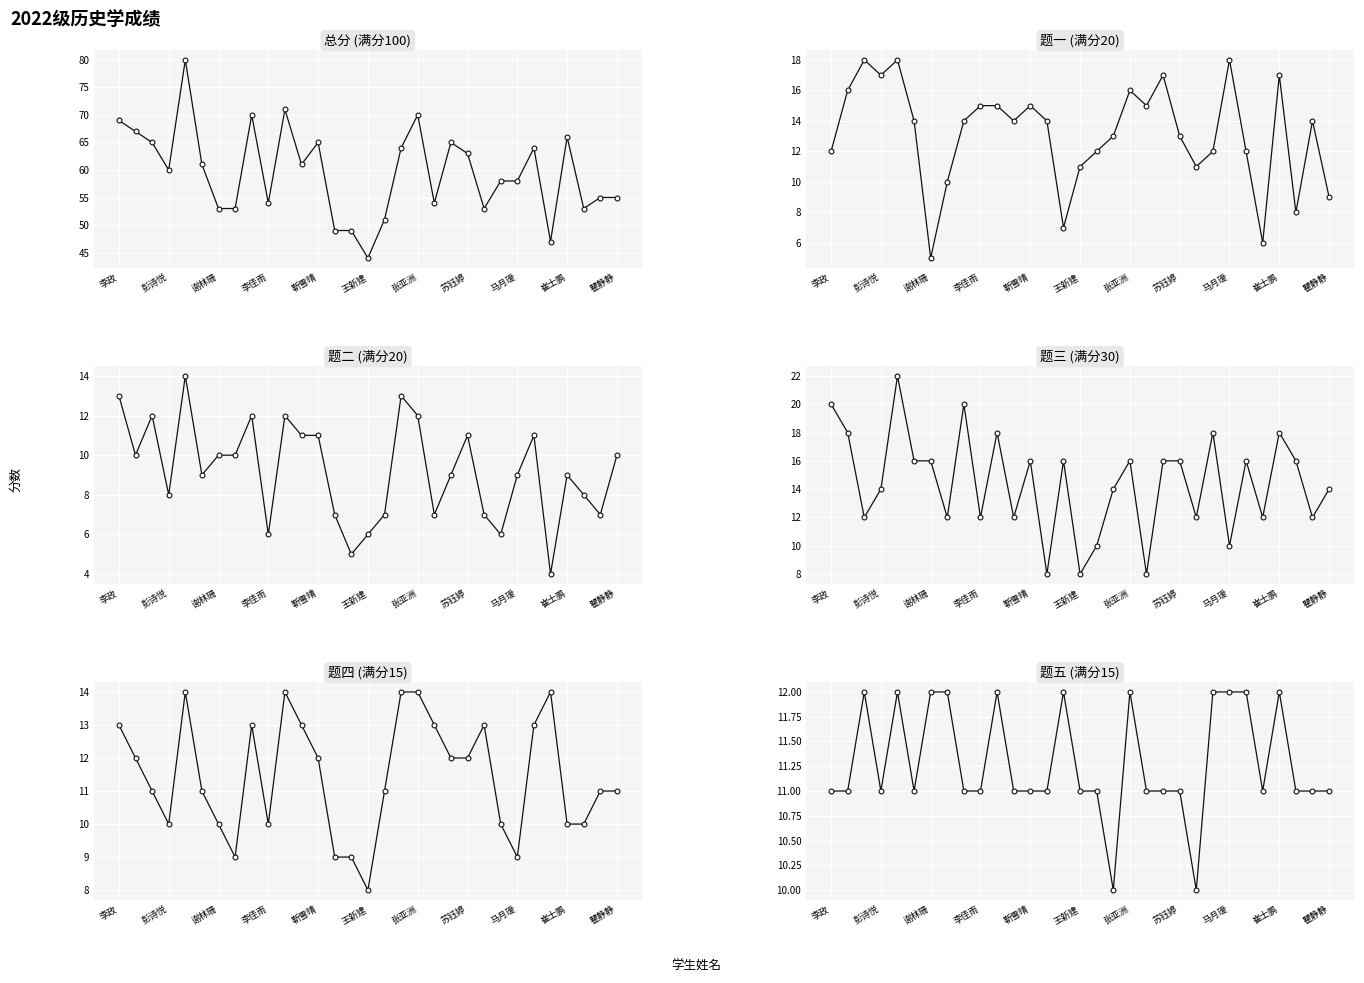

What is the maximum value shown in the chart?

80